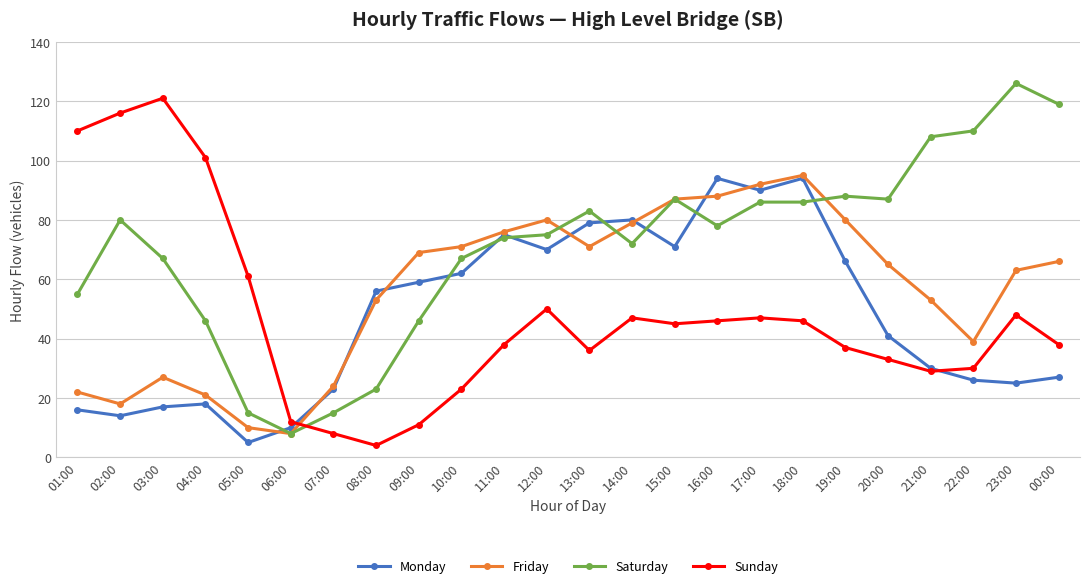

Which series has the largest total across all categories?

Saturday